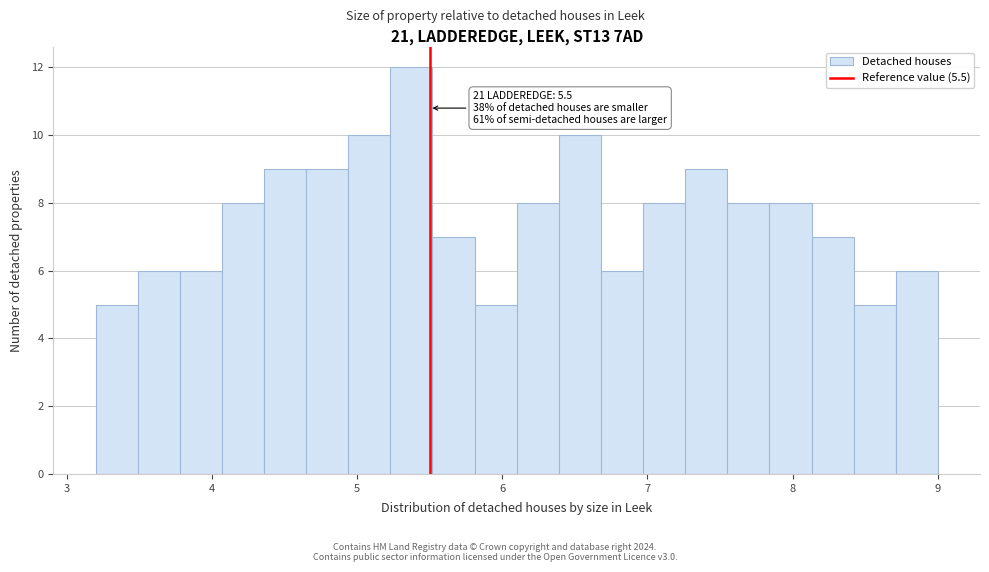

Around what value on the x-axis is the tallest bar? Give the approximate position of its centre, as read against the axis.

5.4